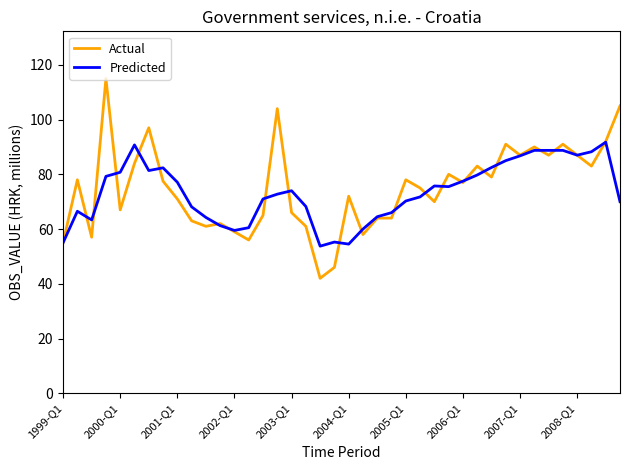

What is the greatest value displayed?

115.0